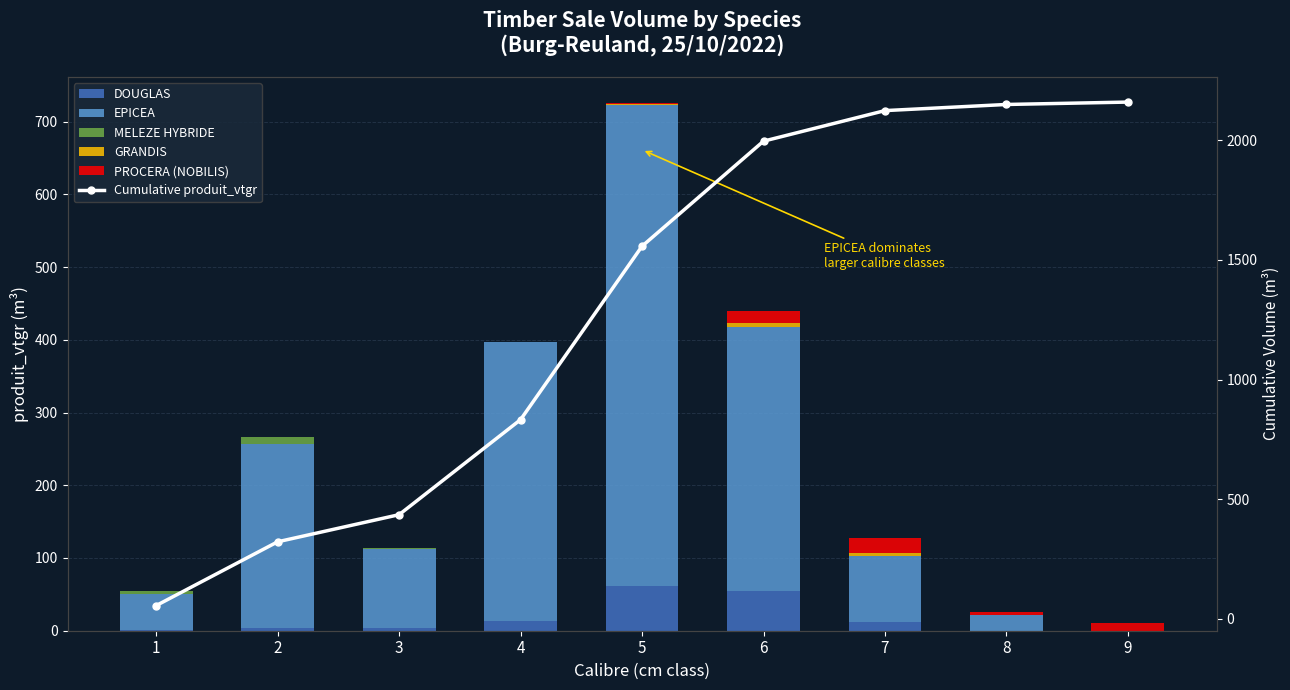

What is the value of the PROCERA (NOBILIS) bar at the 6th from the left?

16.0